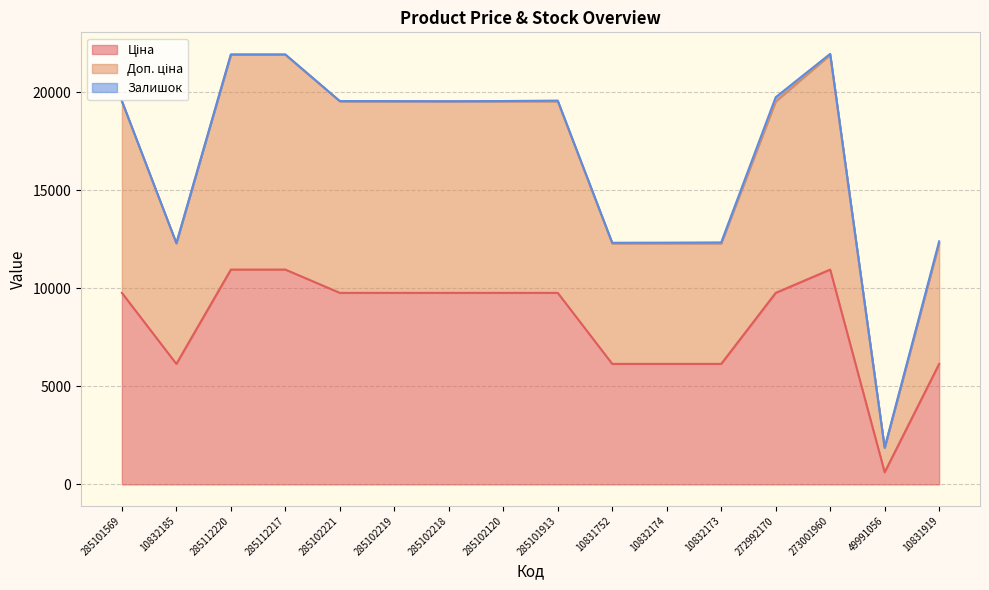

How many lines are shown in the chart?

3